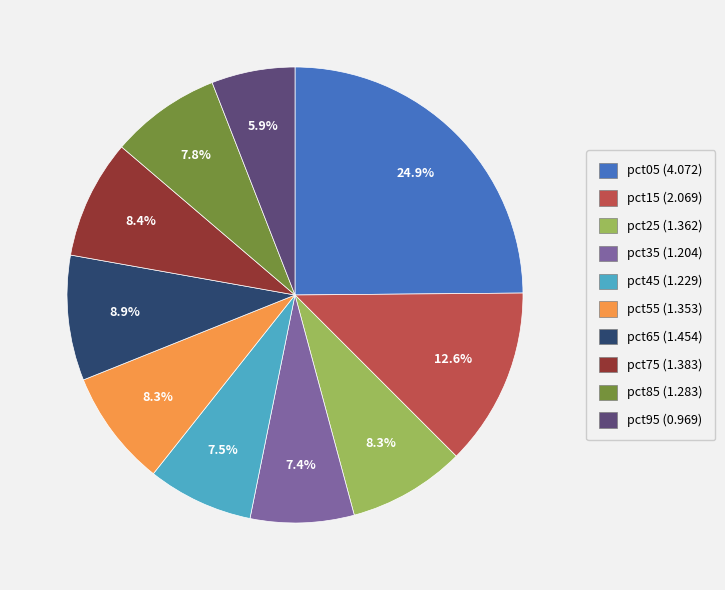

How many slices are in this pie chart?

10